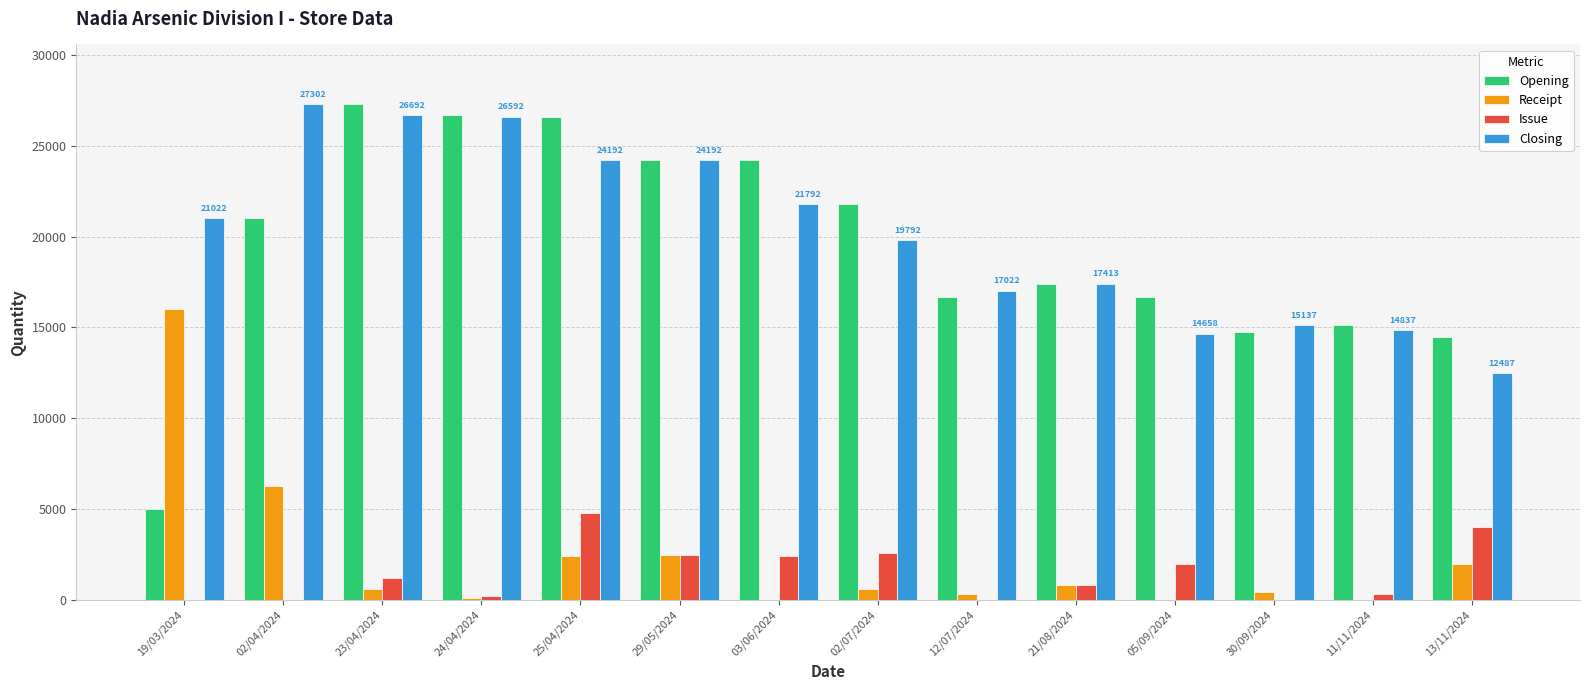

At which label does Issue reach its peak?

25/04/2024